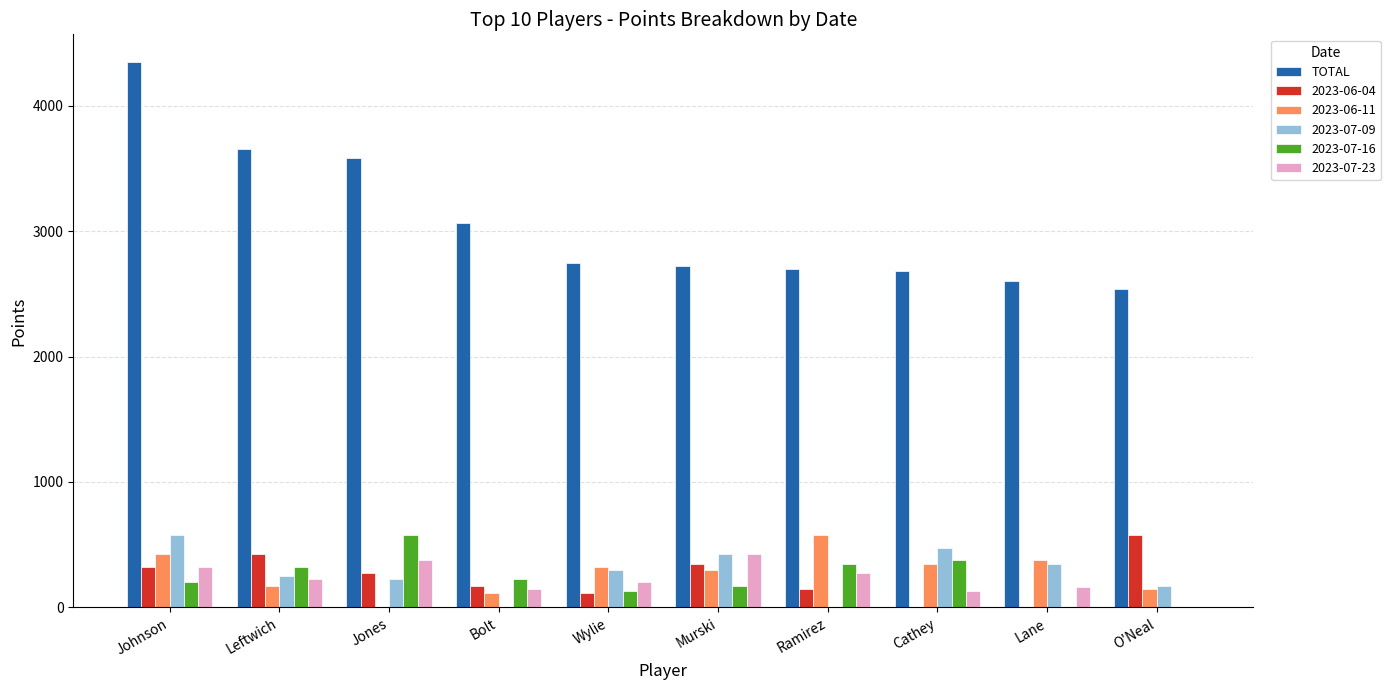

What is the sum of all TOTAL values?

30640